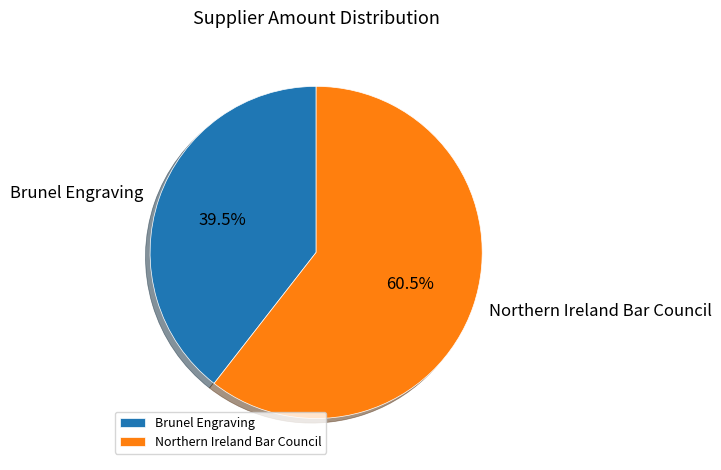

Is there any slice that represents more than half of the pie?

Yes